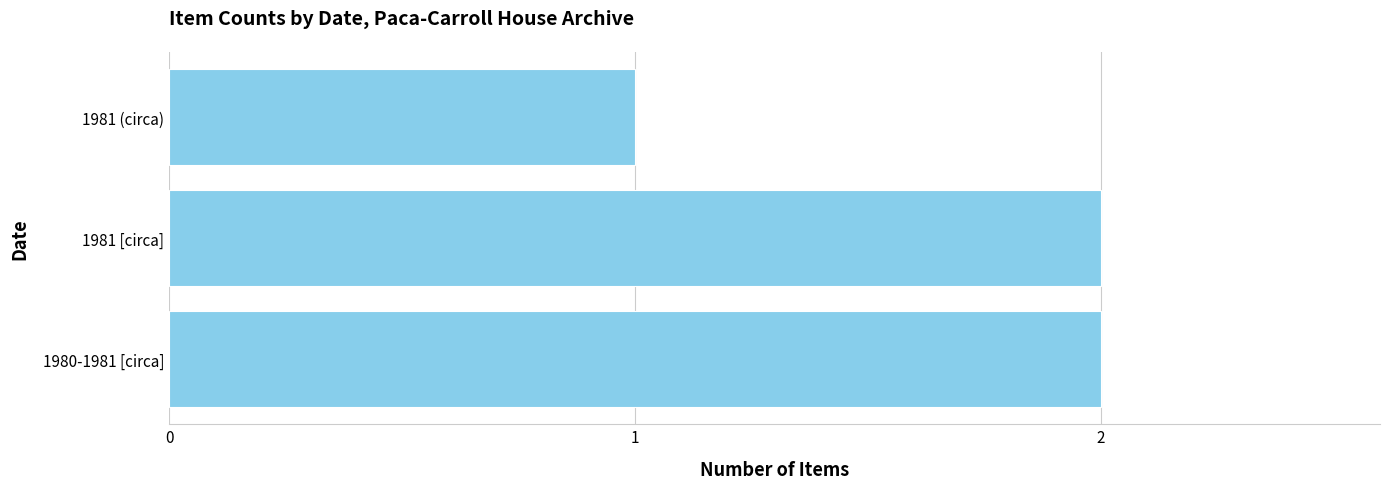

True or false: the data shows 1 at 1981 (circa).

True